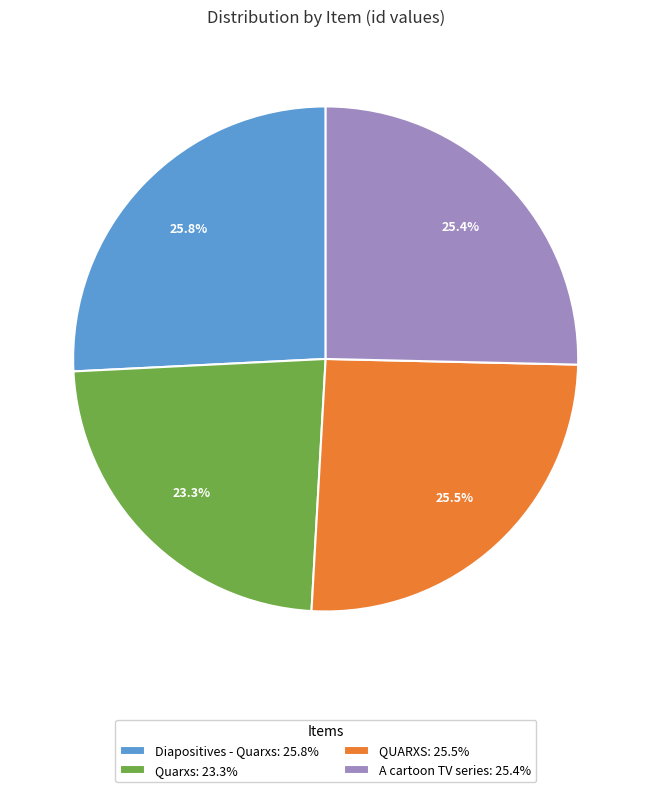

What percentage do A cartoon TV series and Quarxs together represent?

48.7%